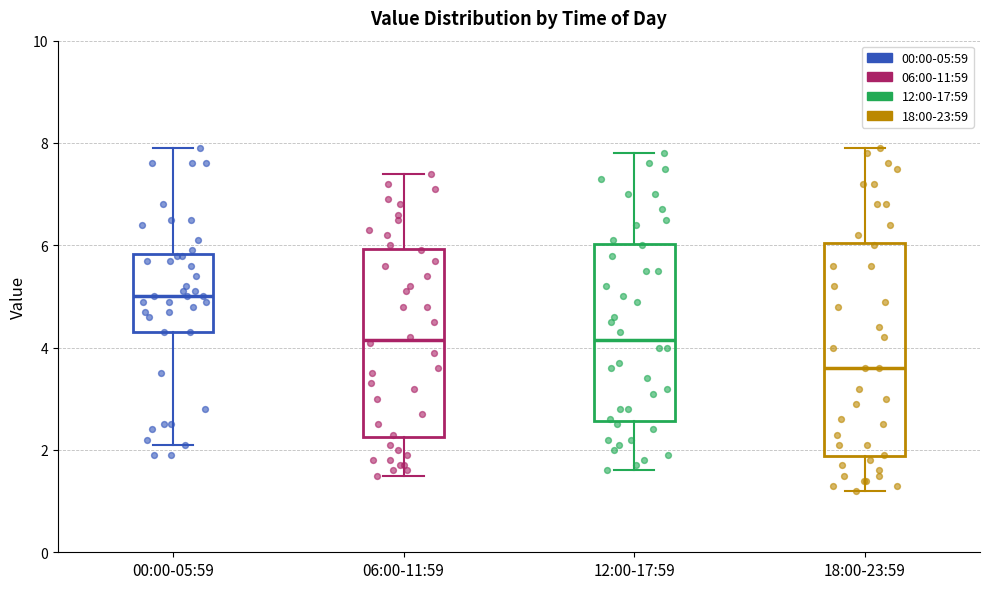

Which box has the lowest median line?

18:00-23:59